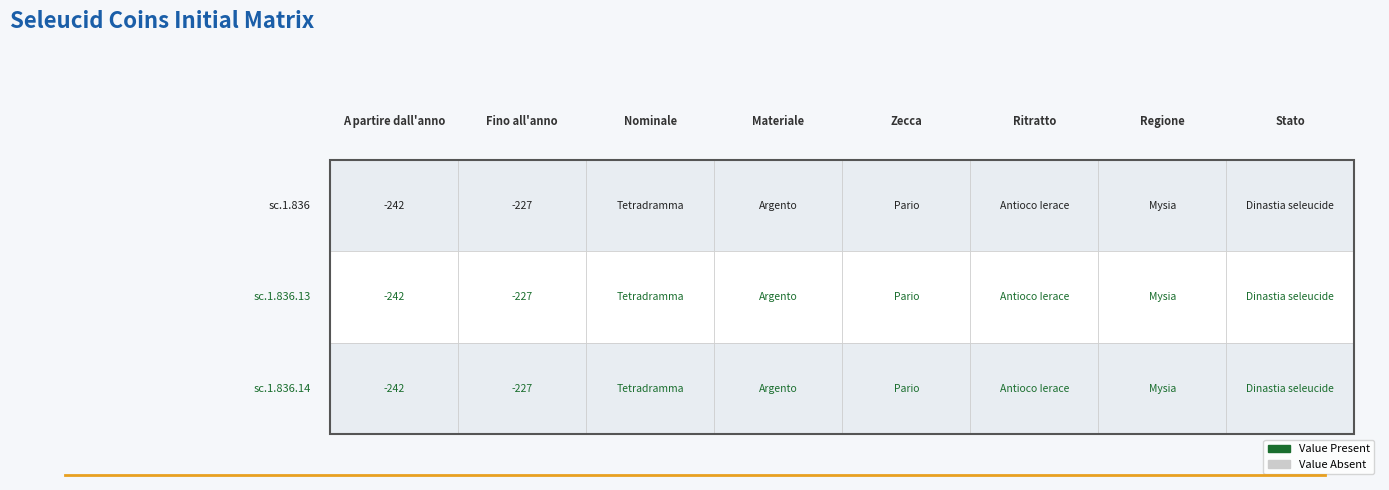

What is the maximum value for A partire dall'anno?

-242